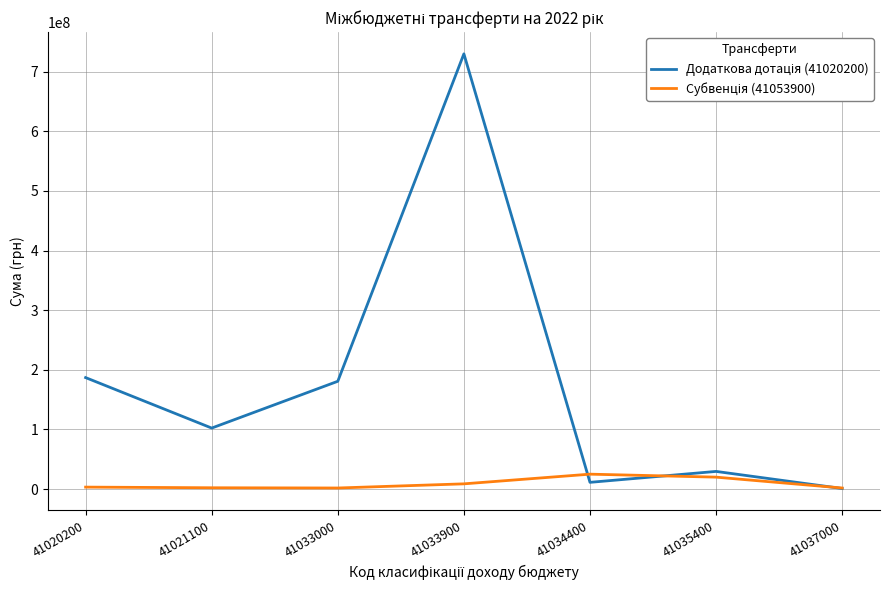

At which category does the chart reach its peak across all series?

41033900